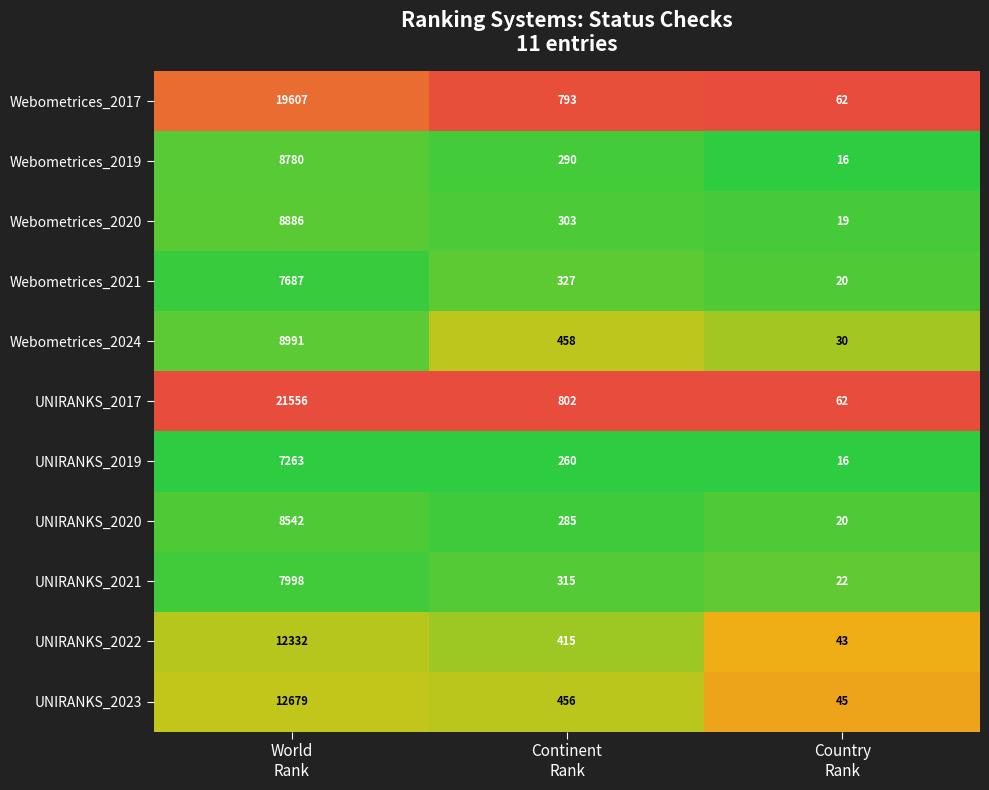

At which category does the chart reach its minimum across all series?

Country
Rank